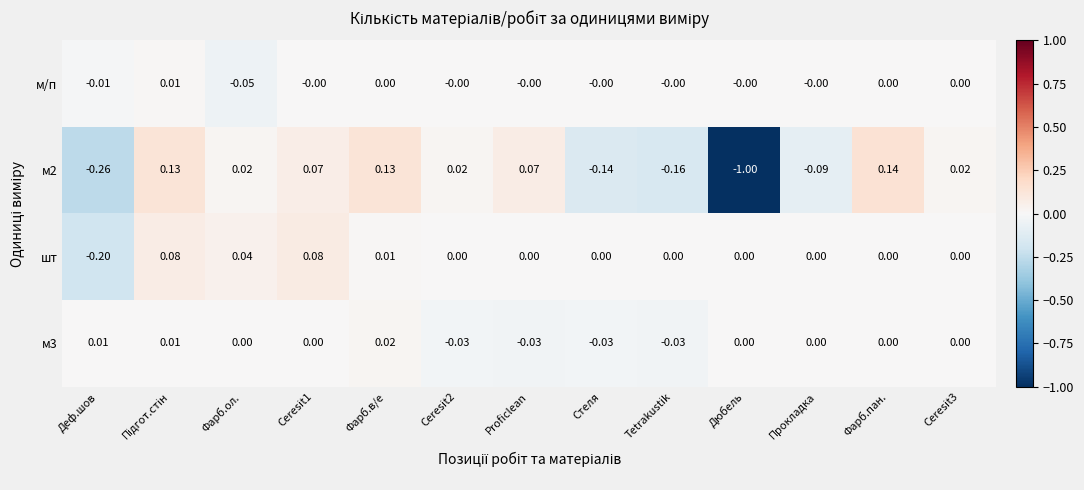

Which series has the largest total across all categories?

шт